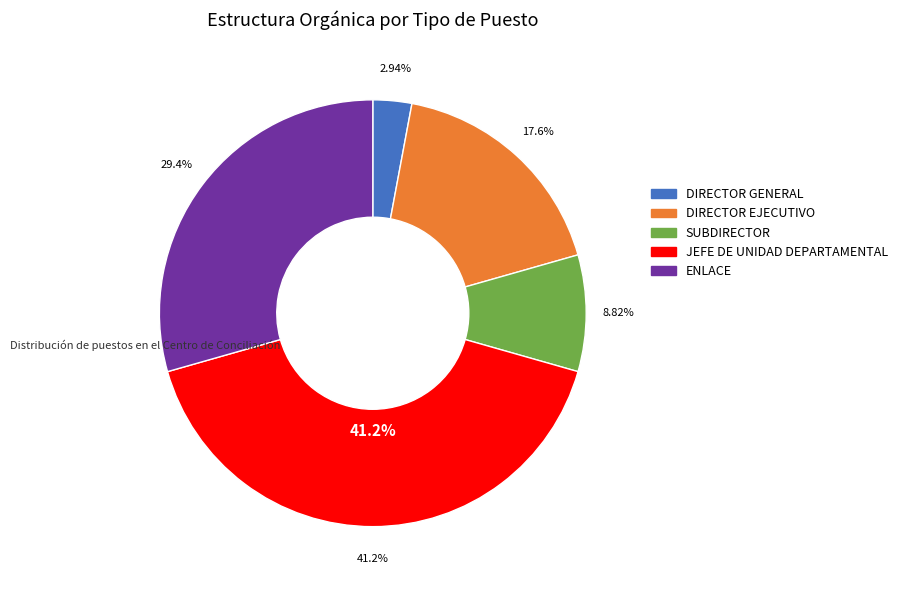

Rank the categories by value from highest to lowest.

JEFE DE UNIDAD DEPARTAMENTAL, ENLACE, DIRECTOR EJECUTIVO, SUBDIRECTOR, DIRECTOR GENERAL